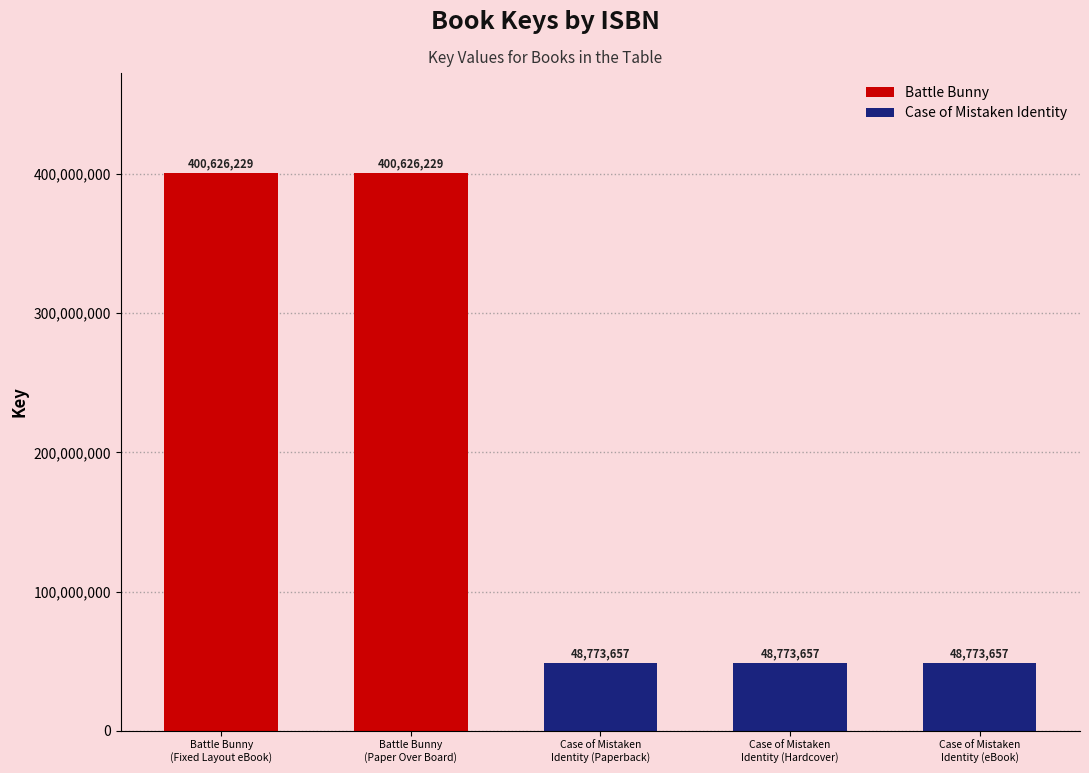

How many bars are there in total?

5